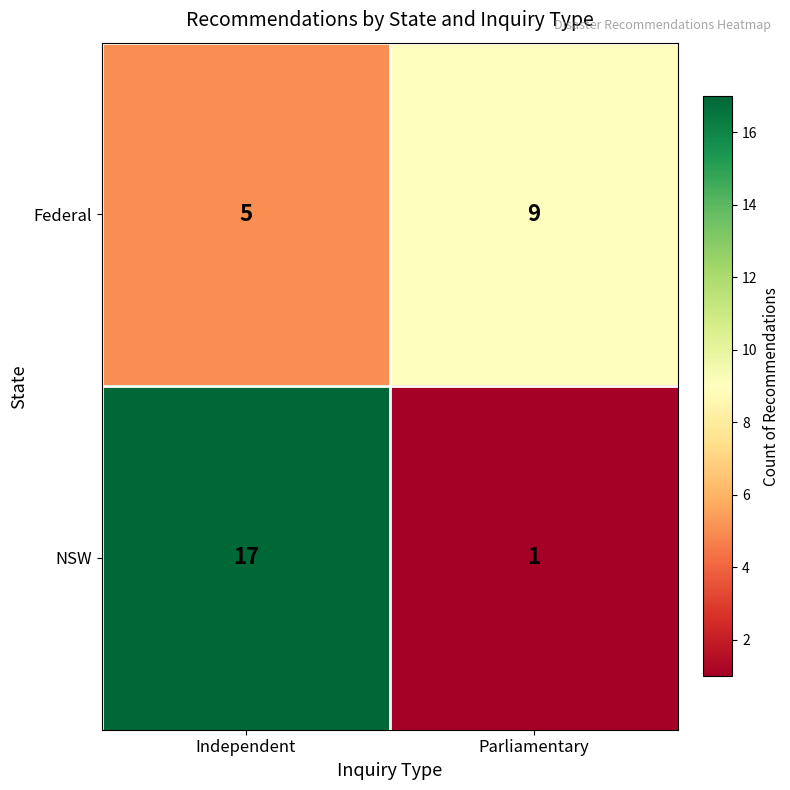

What is the spread (max minus min) of values at Parliamentary?

8